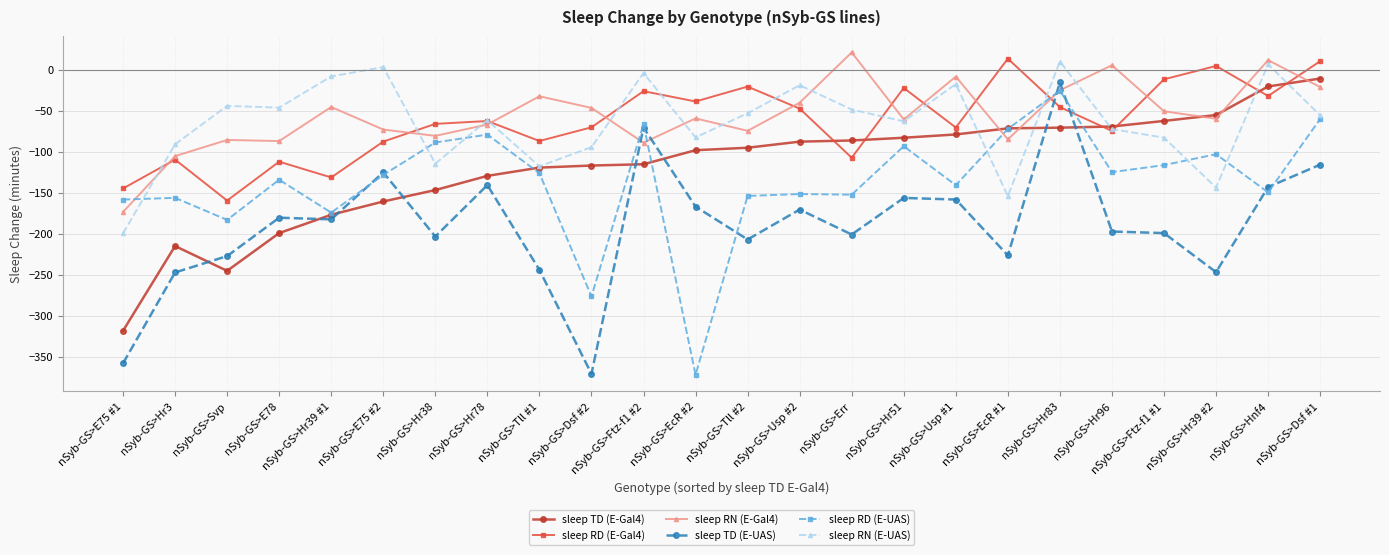

Which series ends up on top after the final intersection of sleep TD (E-Gal4) and sleep RN (E-UAS)?

sleep TD (E-Gal4)